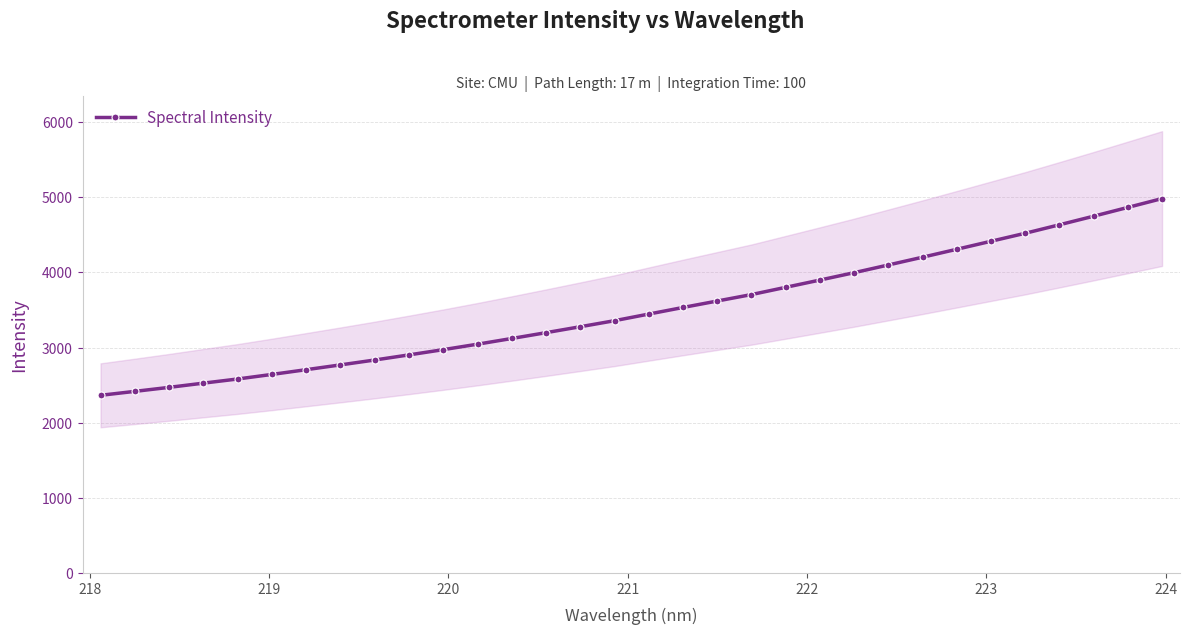

True or false: the data has more than 0 interior local peaks.

False